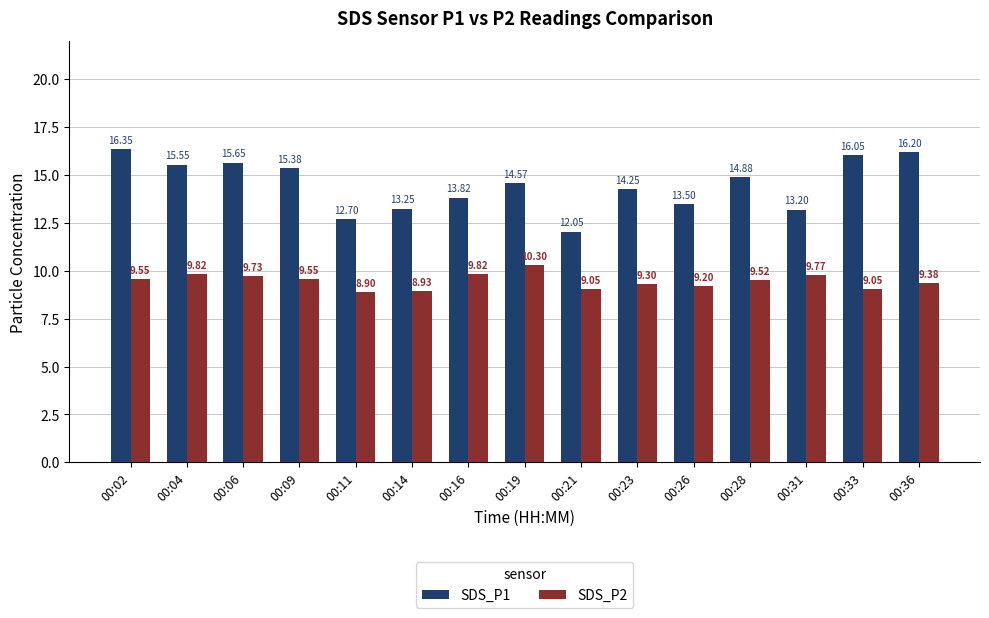

What is the difference between the highest and lowest values at 00:26?

4.3